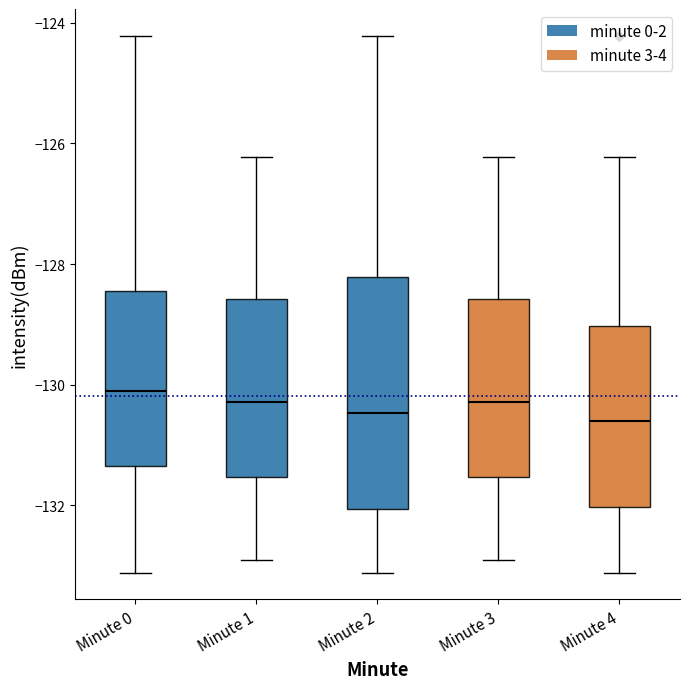

Reading left to right, read every box against the y-axis: the position of its median line, the range the box covers, and the ends of its whiskers. The values are not printed on the chart, so give them approximately, as read against the axis.

Minute 0: median -130.2, box -131.4 to -128.4, whiskers -133.2 to -124.2
Minute 1: median -130.2, box -131.6 to -128.6, whiskers -133.0 to -126.2
Minute 2: median -130.4, box -132.0 to -128.2, whiskers -133.2 to -124.2
Minute 3: median -130.2, box -131.6 to -128.6, whiskers -133.0 to -126.2
Minute 4: median -130.6, box -132.0 to -129.0, whiskers -133.2 to -126.2